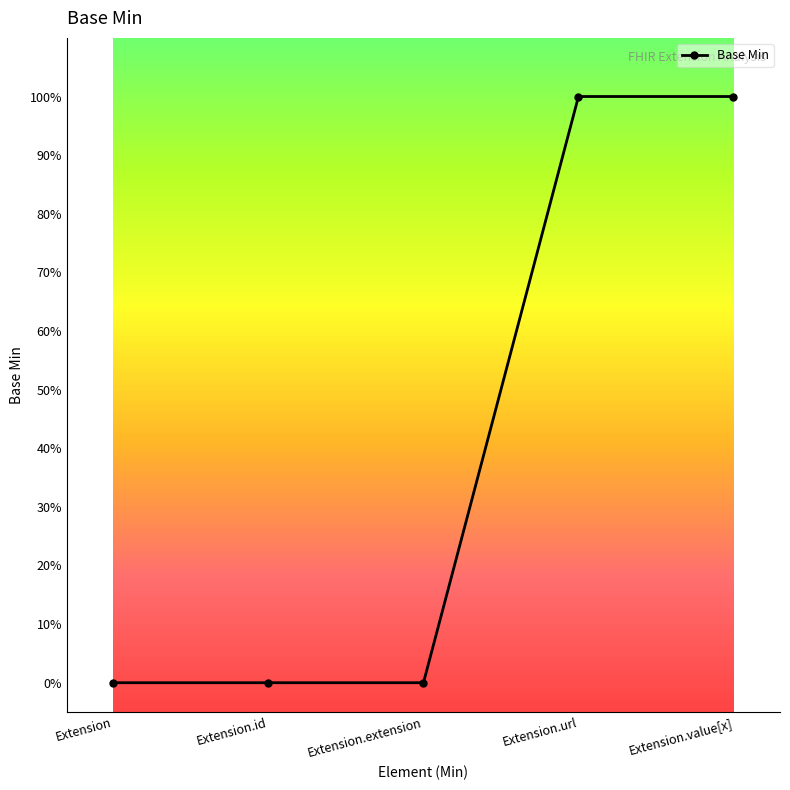

Rank the categories by value from highest to lowest.

Extension.url, Extension.value[x], Extension, Extension.id, Extension.extension